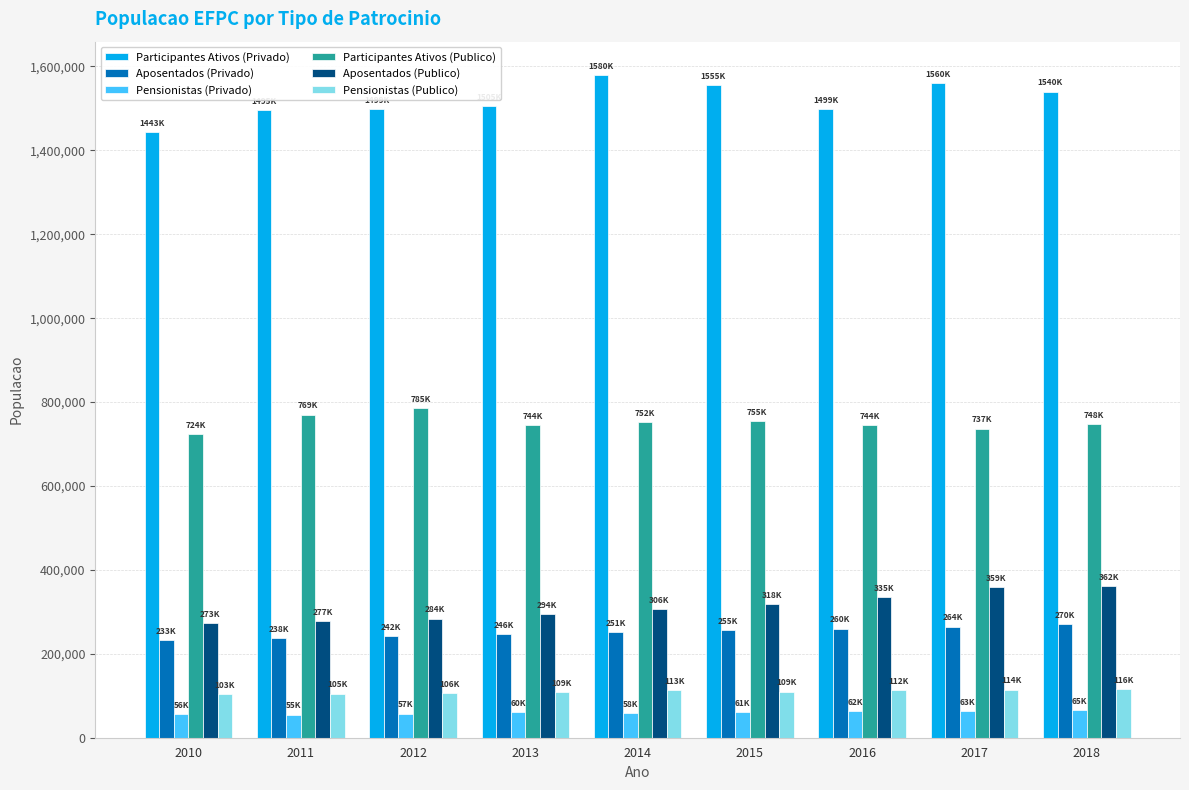

The value of Aposentados (Privado) at 2016 is 260271. True or false?

True